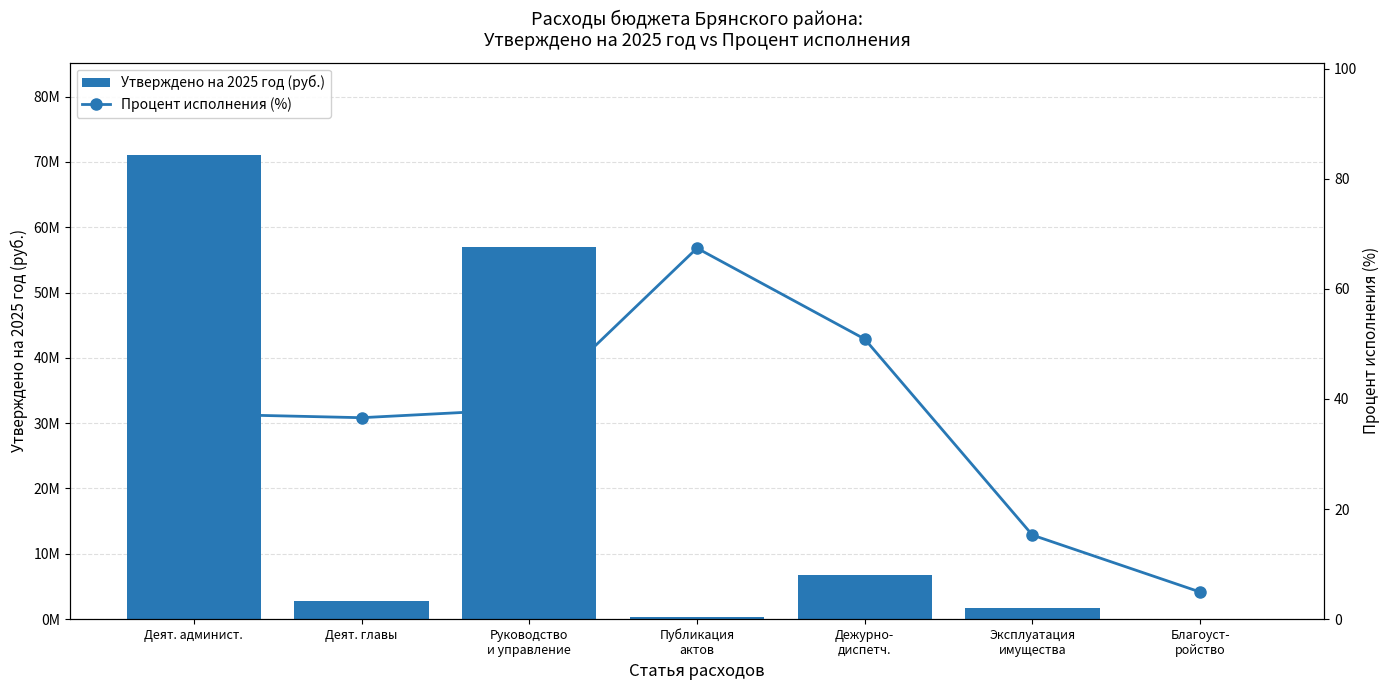

How many categories are shown in the chart?

7